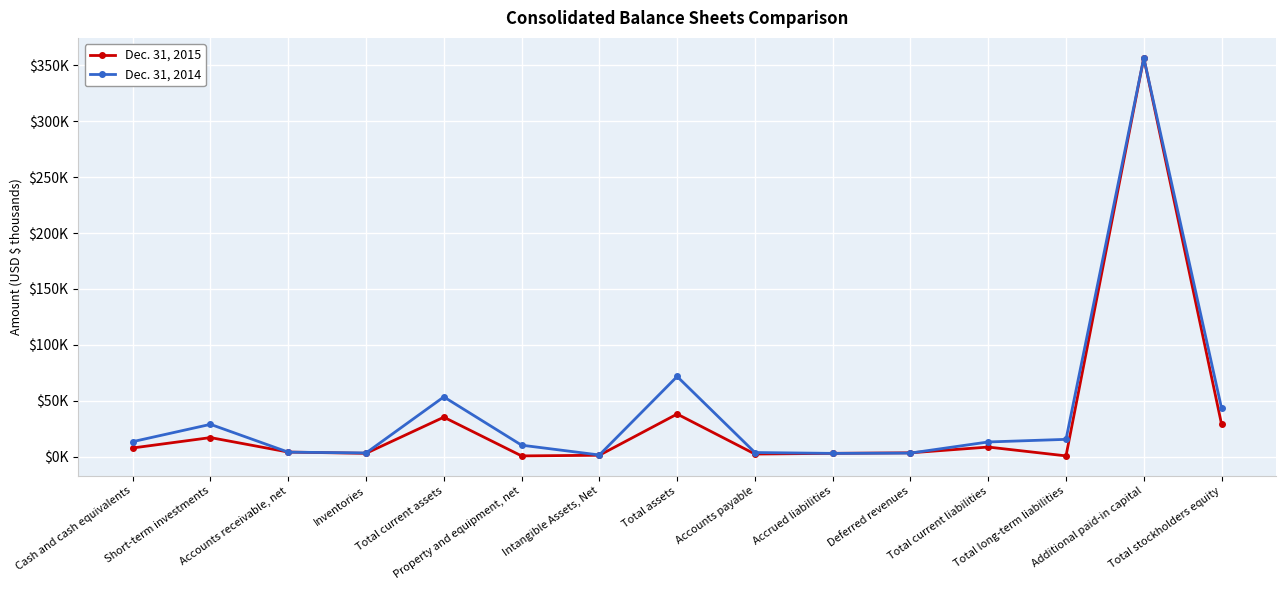

Where is the first local minimum for Dec. 31, 2015?

Inventories